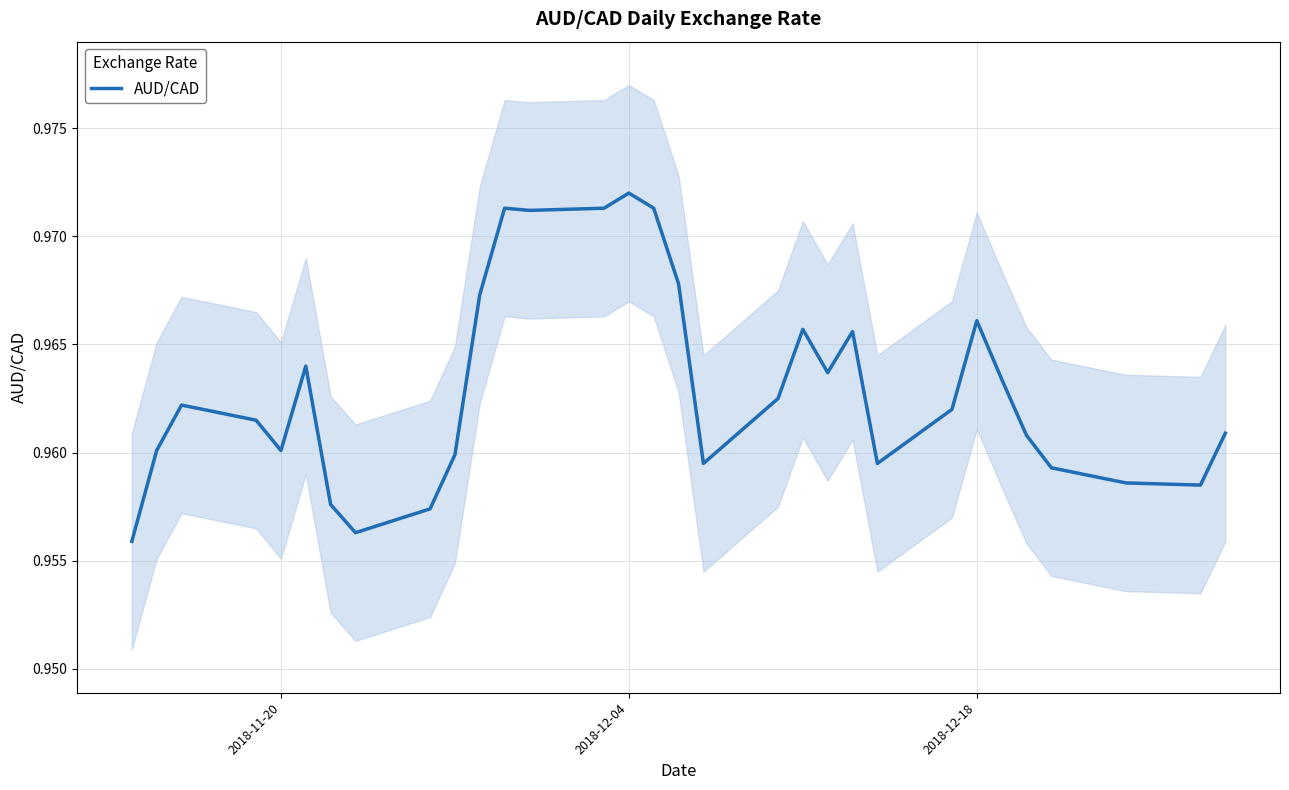

True or false: AUD/CAD has a value of 0.4 at 2018-12-04.

False